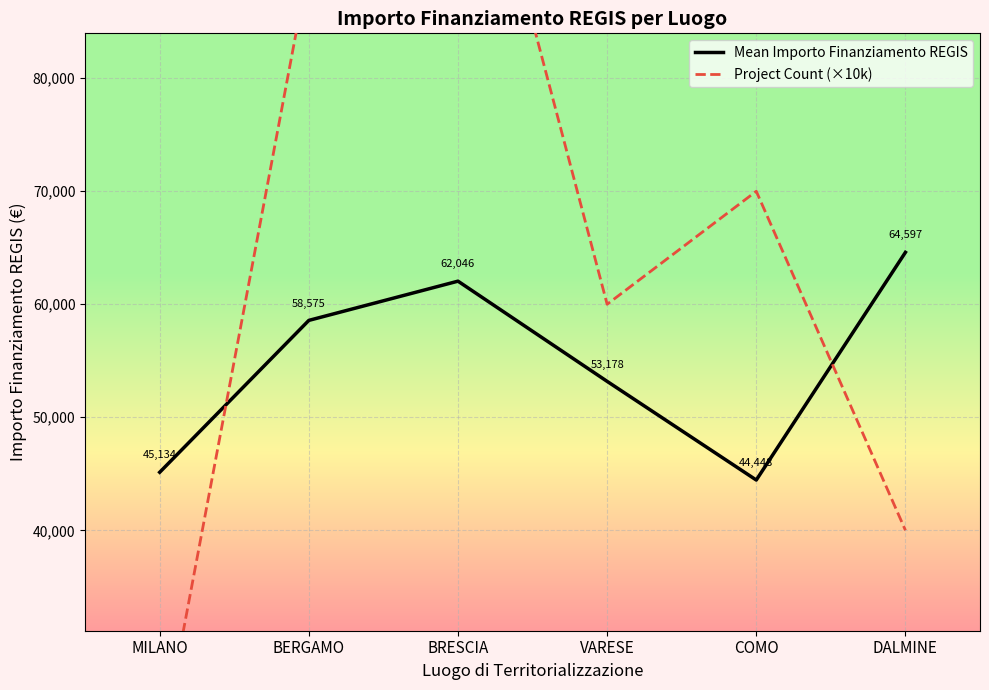

What is the sum of the Project Count (×10k) values at COMO and VARESE?

130000.0